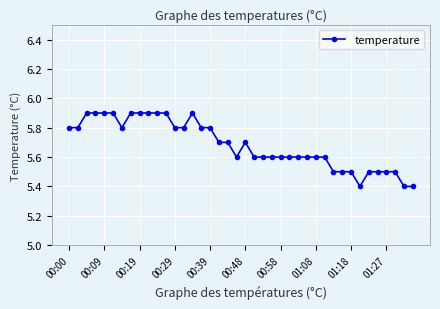

True or false: the data has more than 0 interior local peaks.

True